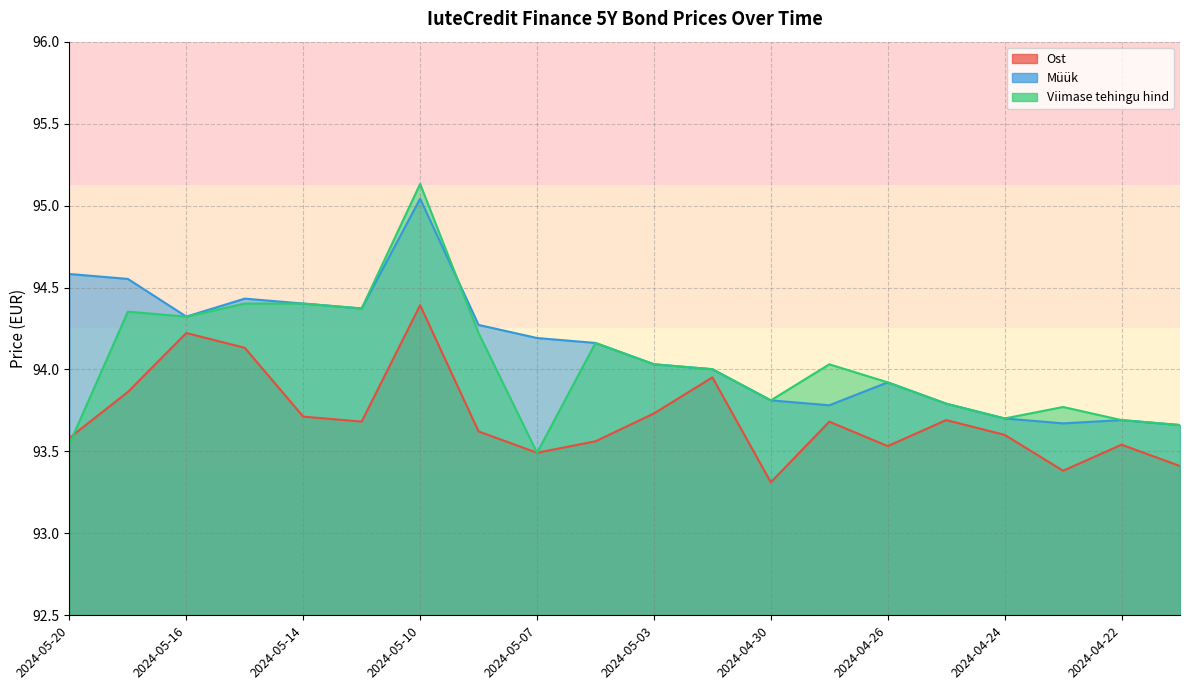

How many series are shown in this chart?

3